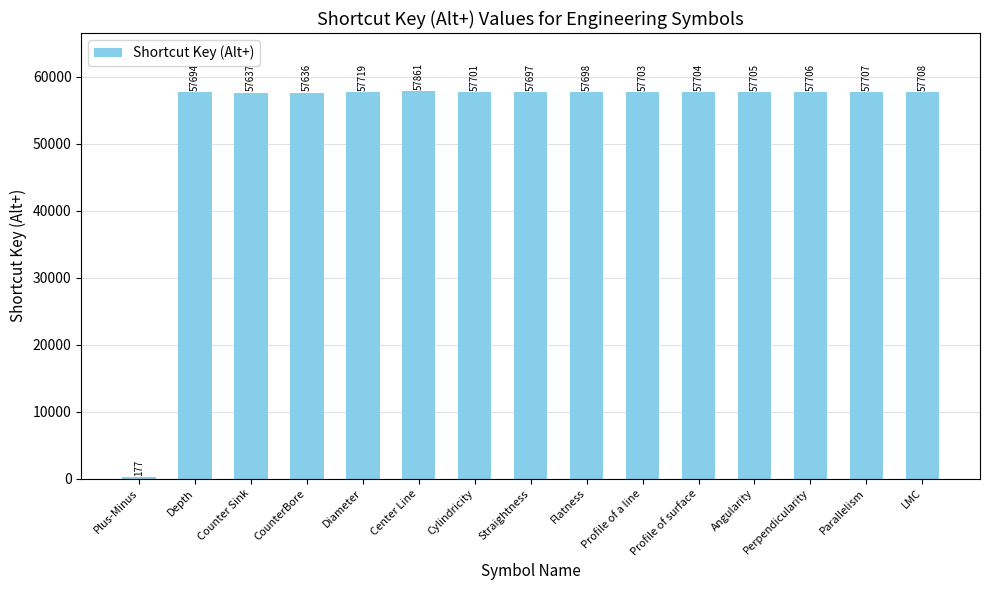

Which has a higher value, Perpendicularity or Profile of a line?

Perpendicularity